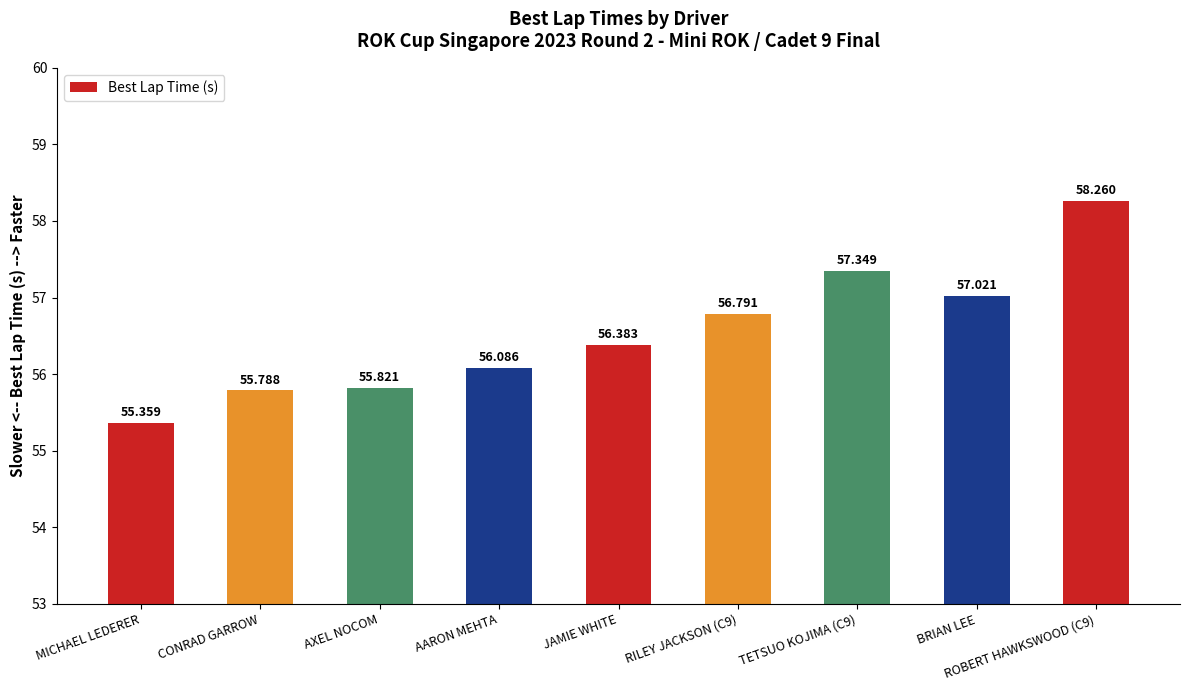

What is the value of the 5th bar from the left?

56.4